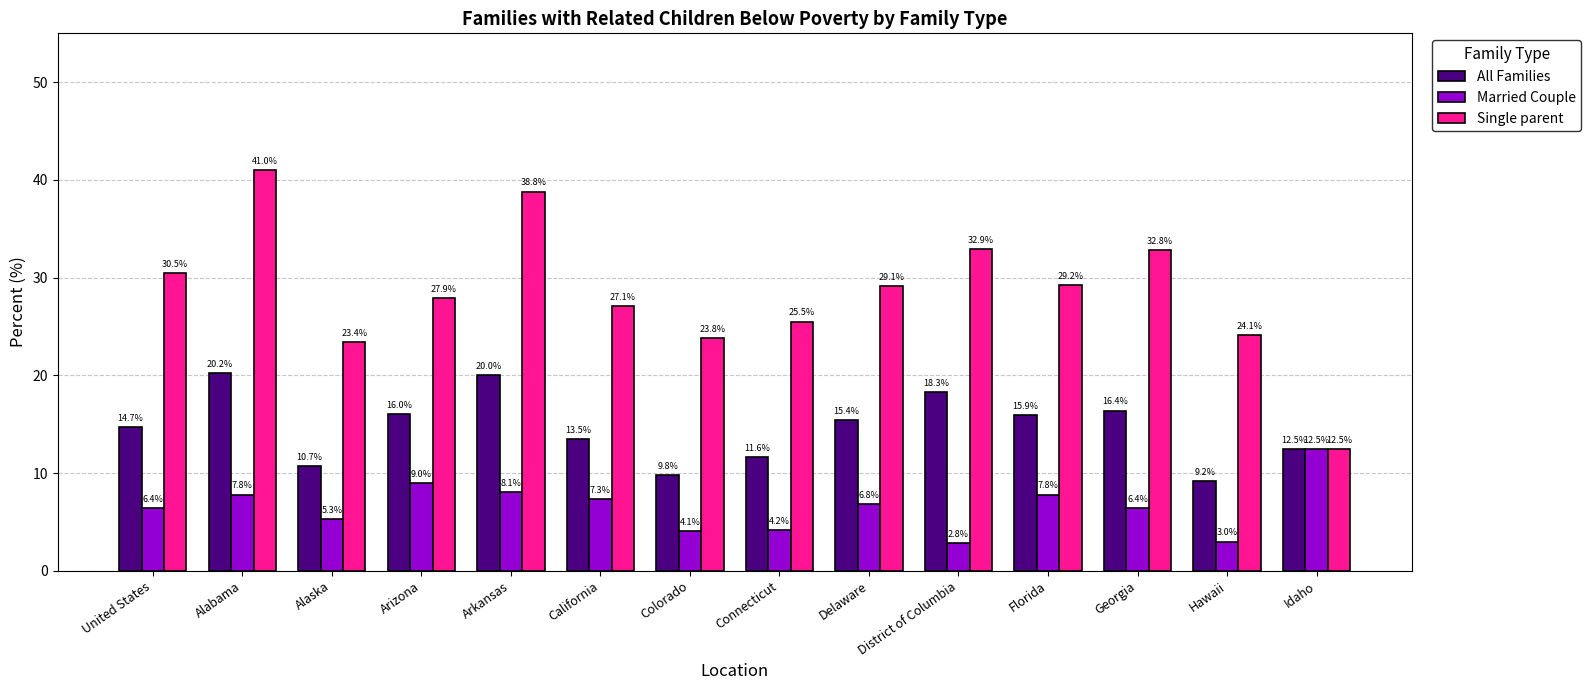

Count the number of data series in this chart.

3